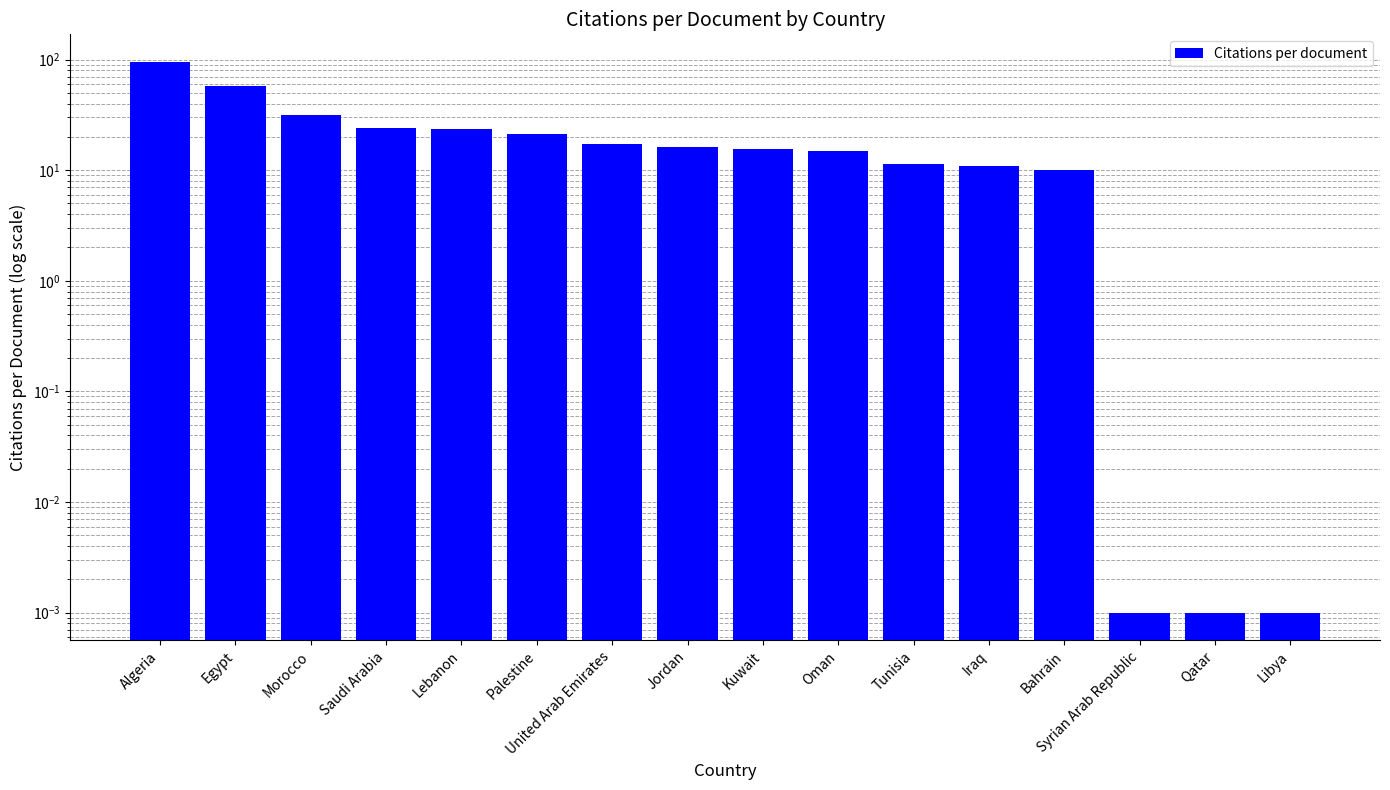

At which category does the chart reach its peak across all series?

Algeria